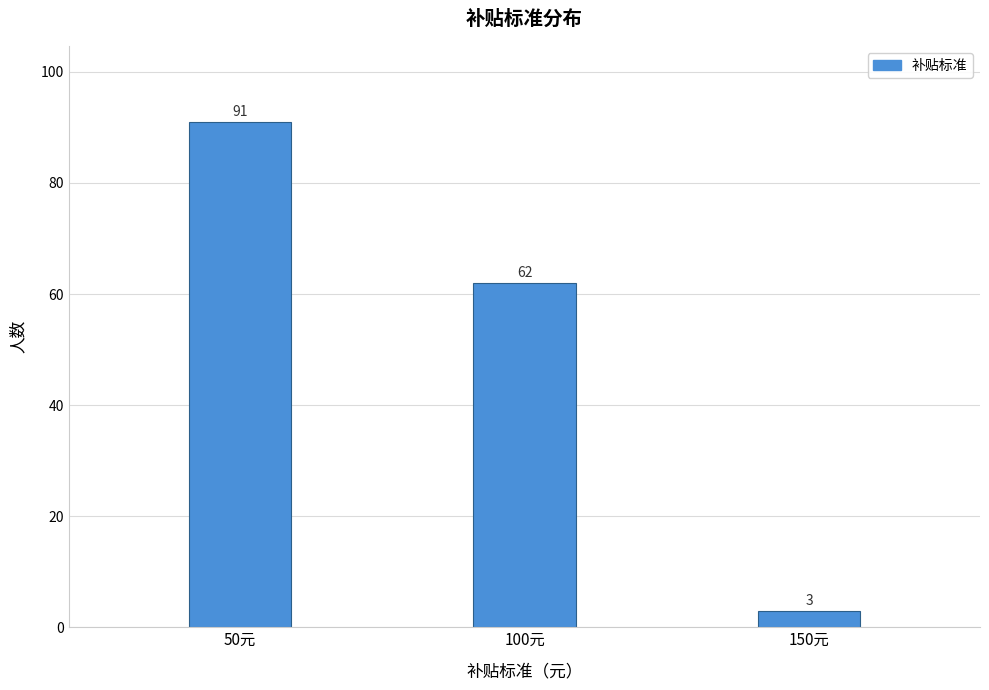

Reading left to right, what are all the values shown in this chart?

50元=91	100元=62	150元=3